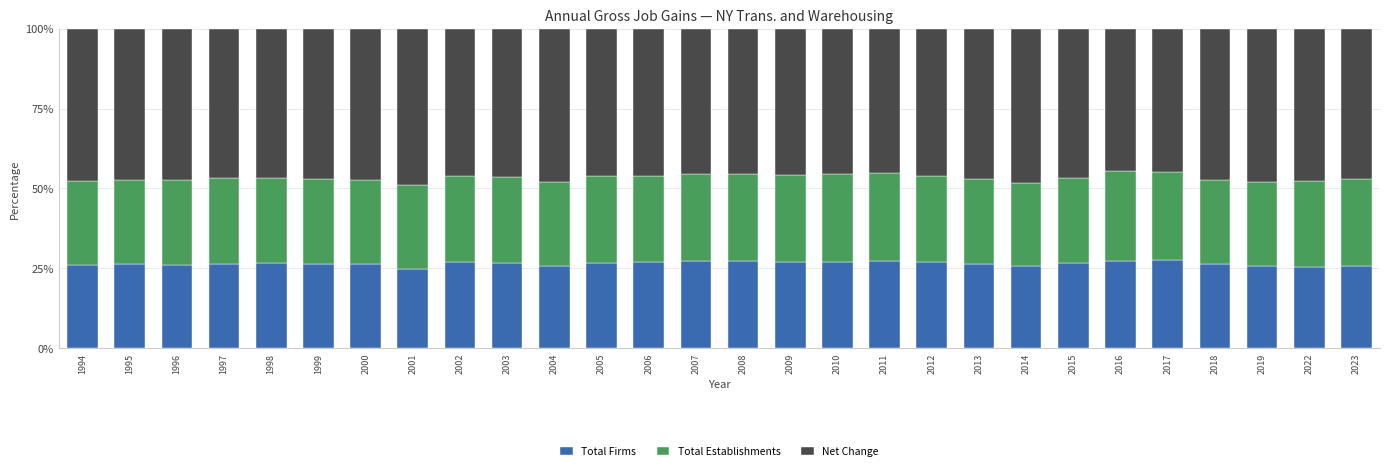

What is the lowest value of the Total Firms series?

24.7